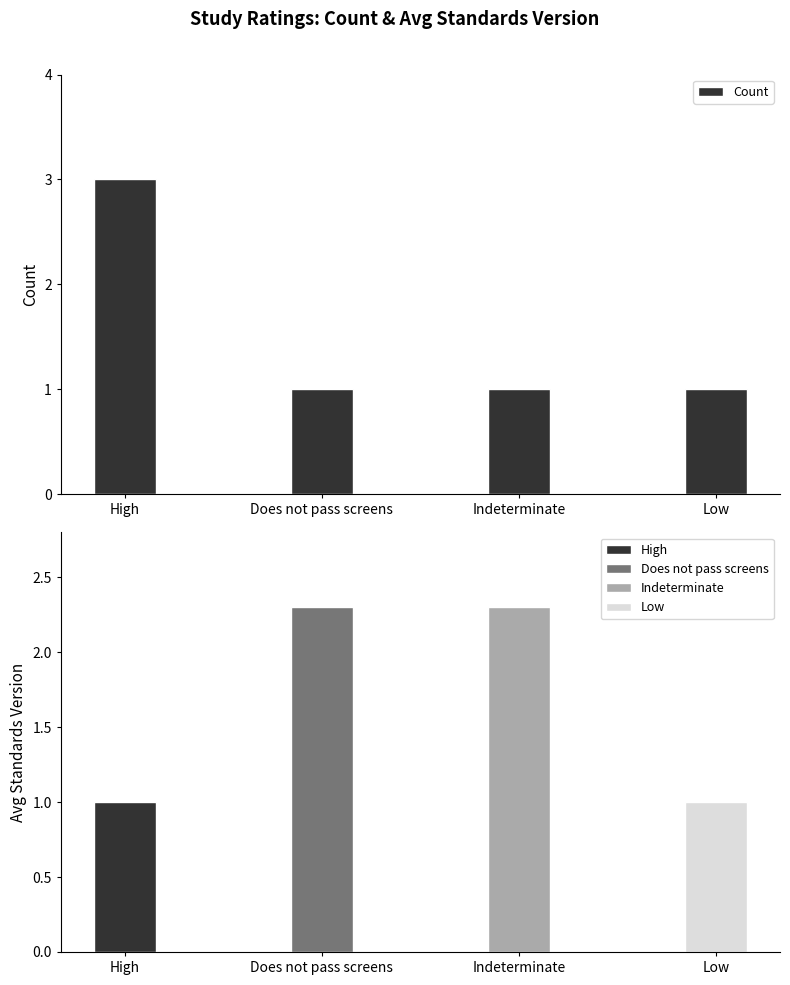

What position from the left is Indeterminate?

3